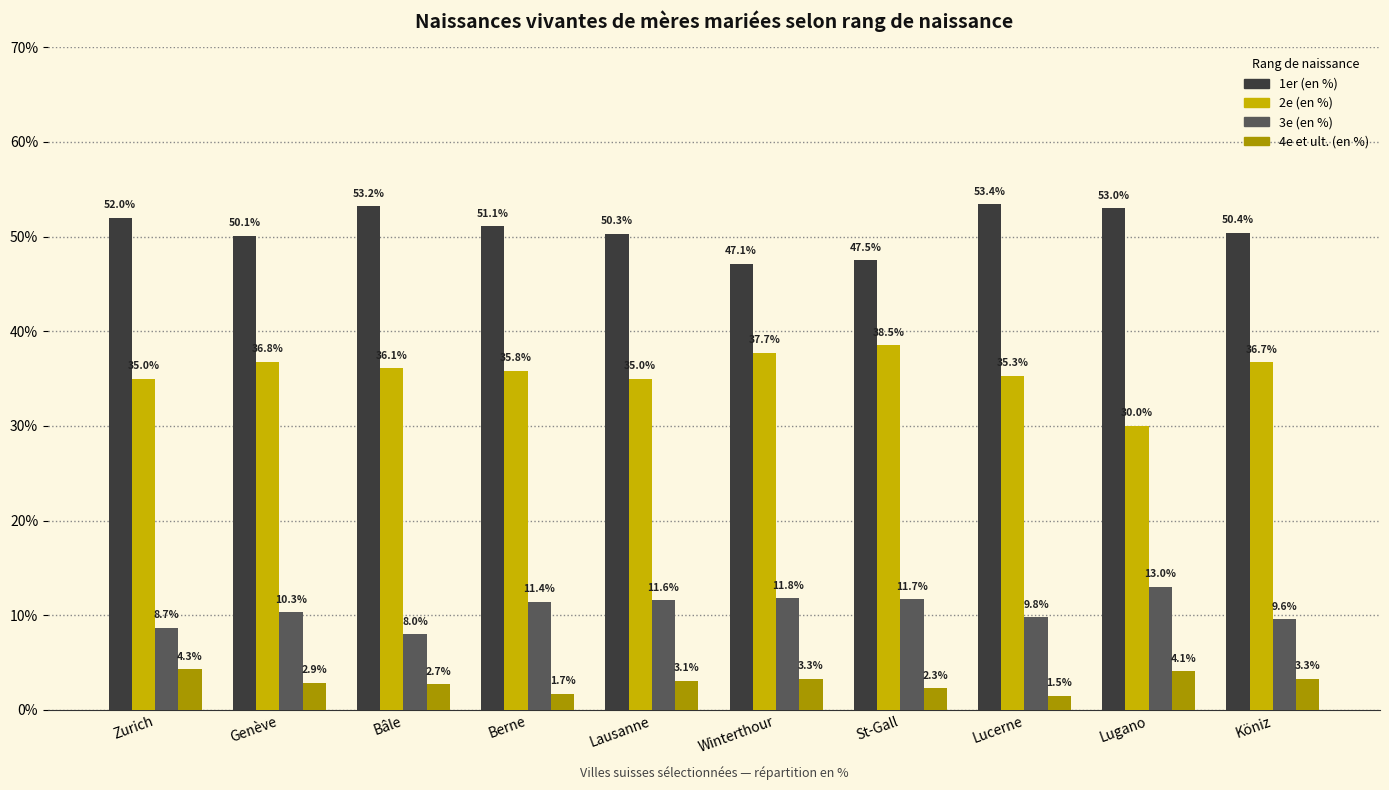

What is the sum of all 2e (en %) values?

356.9